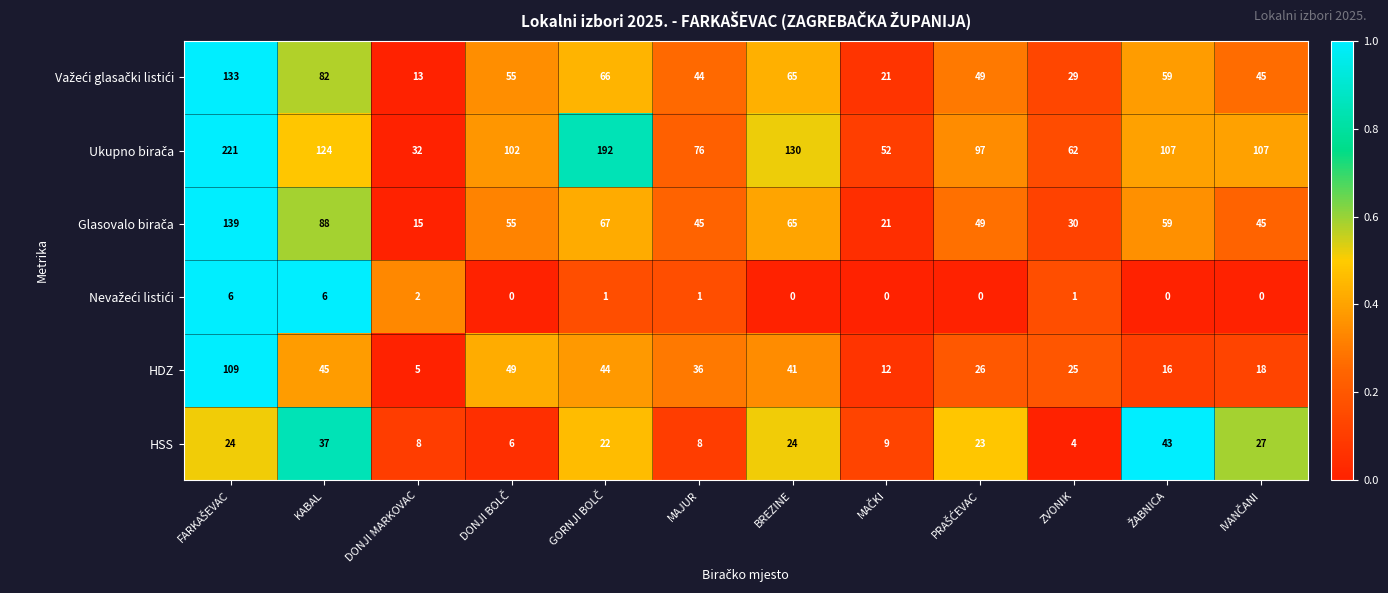

At how many categories does at least one series exceed 11?

12